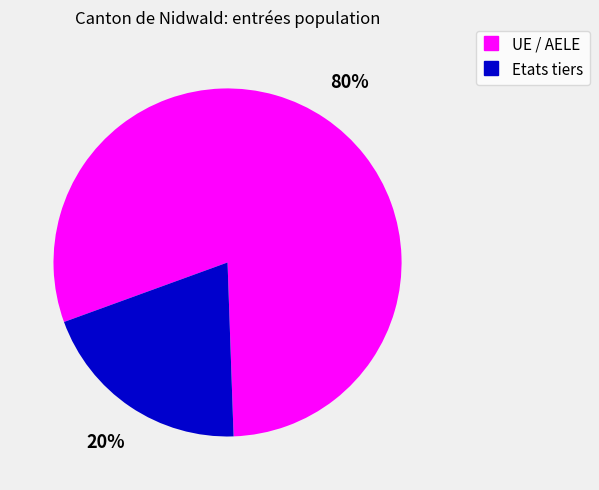

To the nearest percent, what percentage of the pie is Etats tiers?

20%